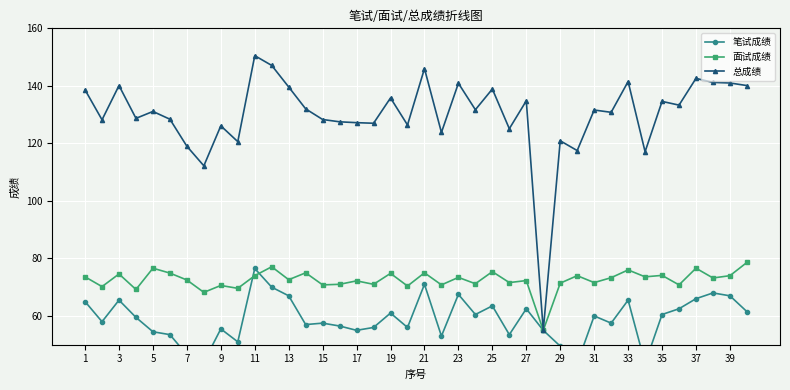

Is the value of 面试成绩 at 9 greater than the value of 总成绩 at 9?

No